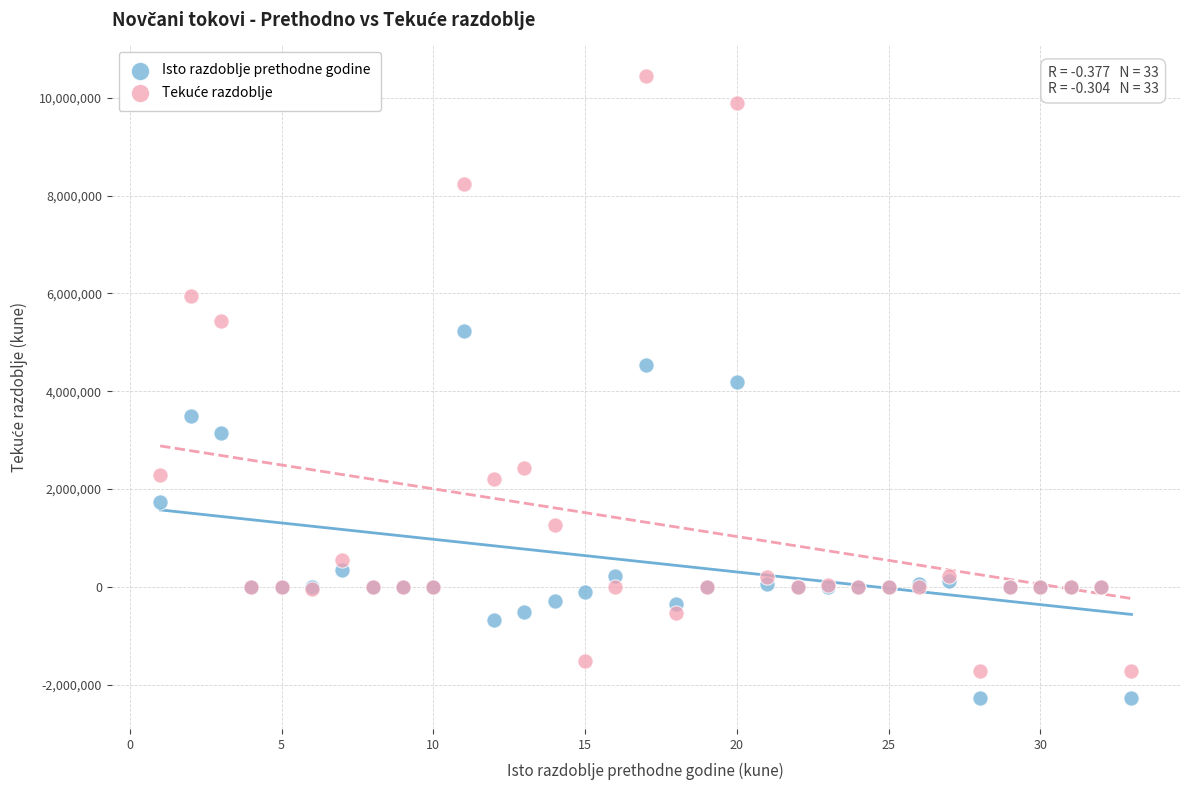

What is the X range (max minus min) for the scatter plot?

32